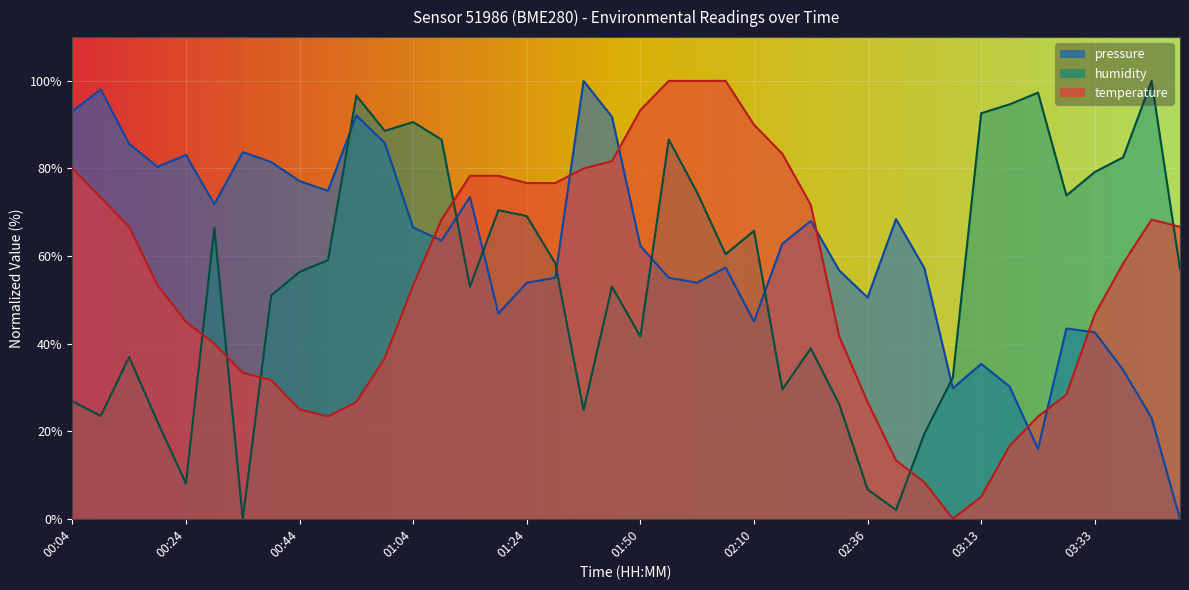

What is the difference between the temperature values at 01:04 and 01:55?

46.7